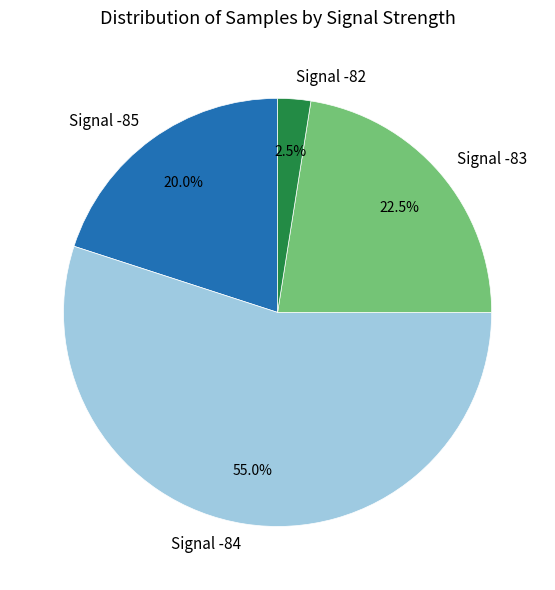

Which category has the smallest portion of the pie?

Signal -82